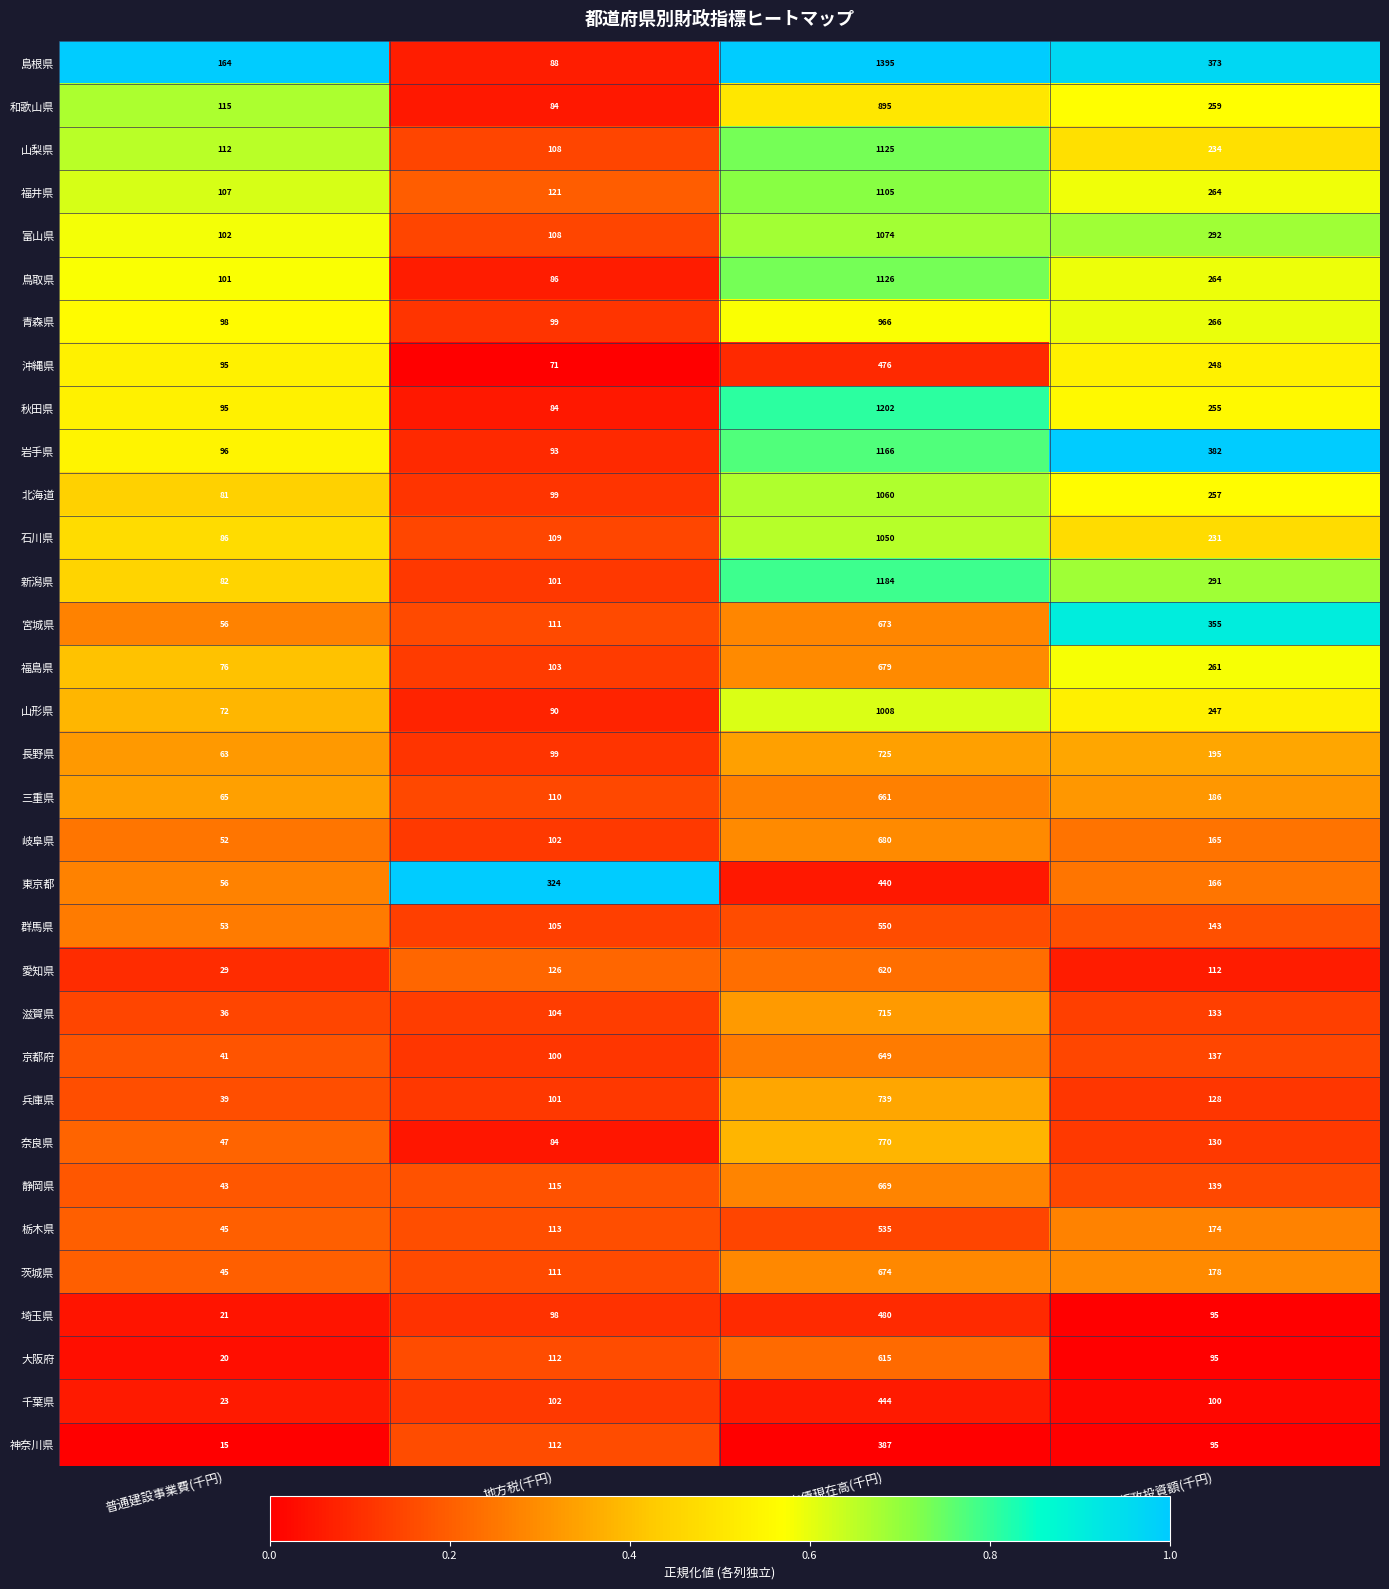

Which label corresponds to the smallest value in the chart?

普通建設事業費(千円)